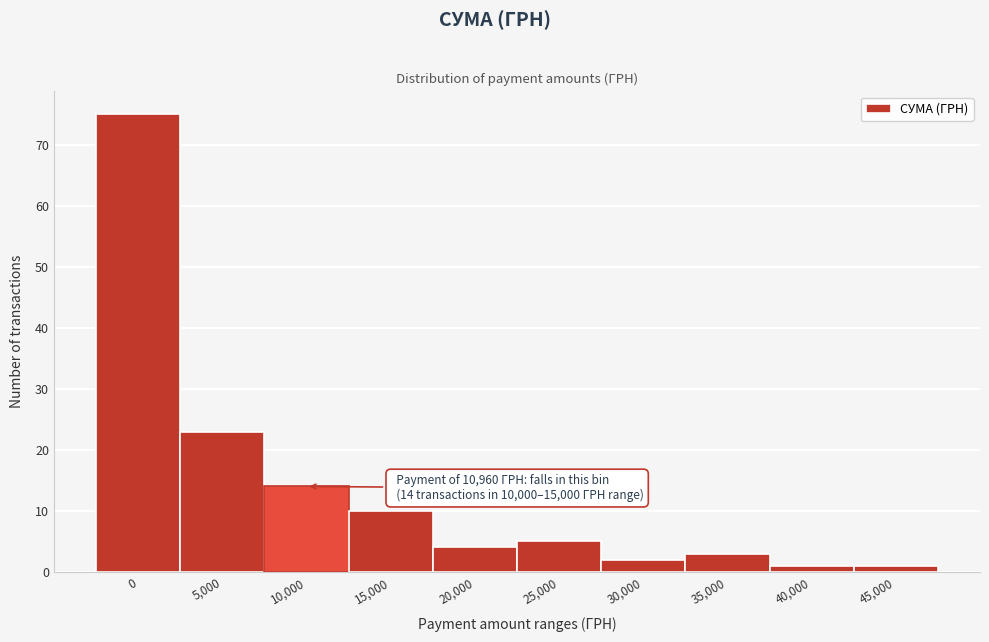

Reading left to right, extract all data points from this chart.

0=75	5,000=23	10,000=14	15,000=10	20,000=4	25,000=5	30,000=2	35,000=3	40,000=1	45,000=1